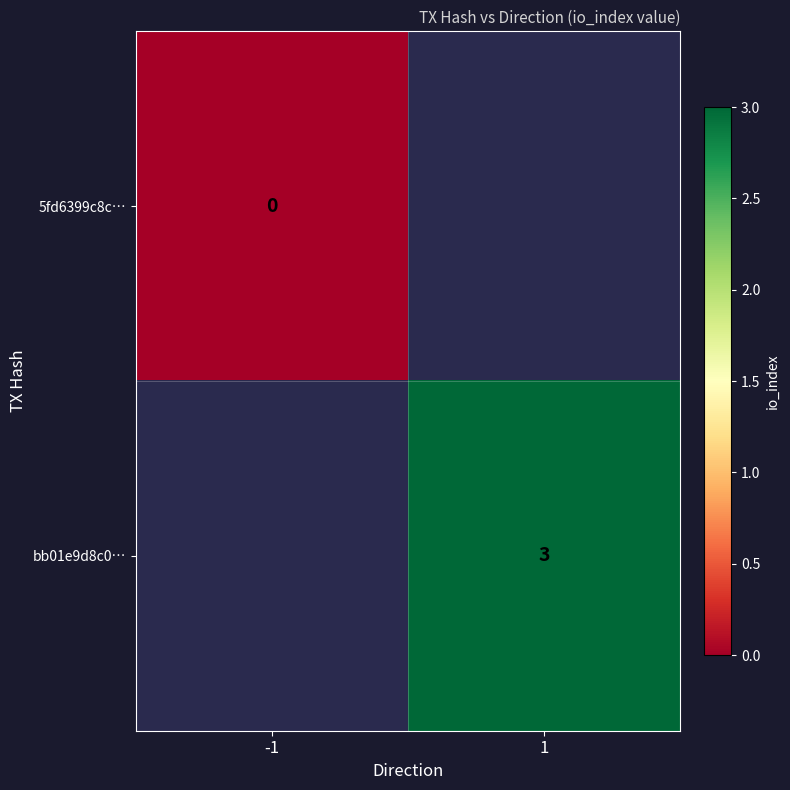

Which category has the highest value across all series?

1